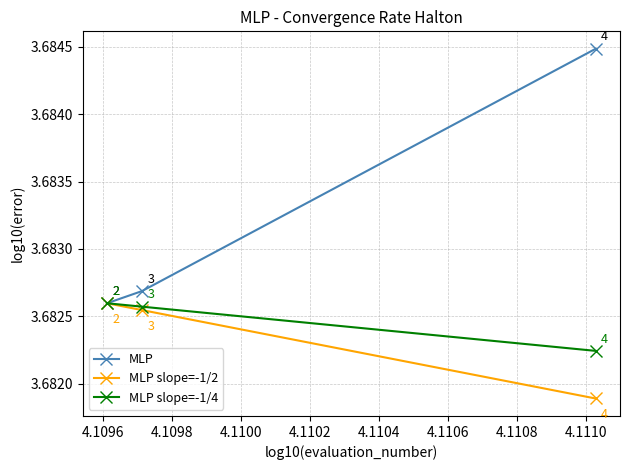

What is the smallest value displayed?

3.7